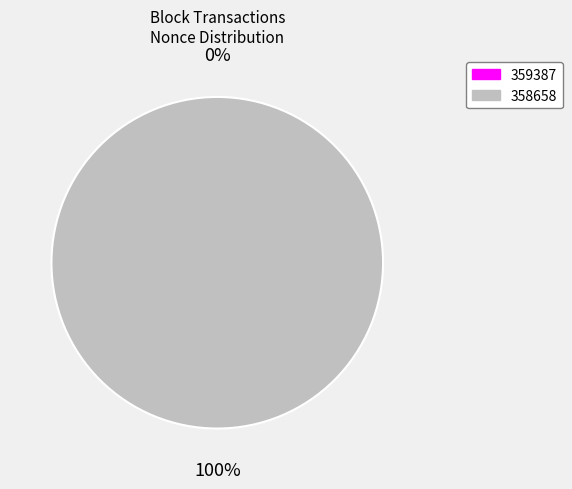

Count the number of slices in the pie.

2